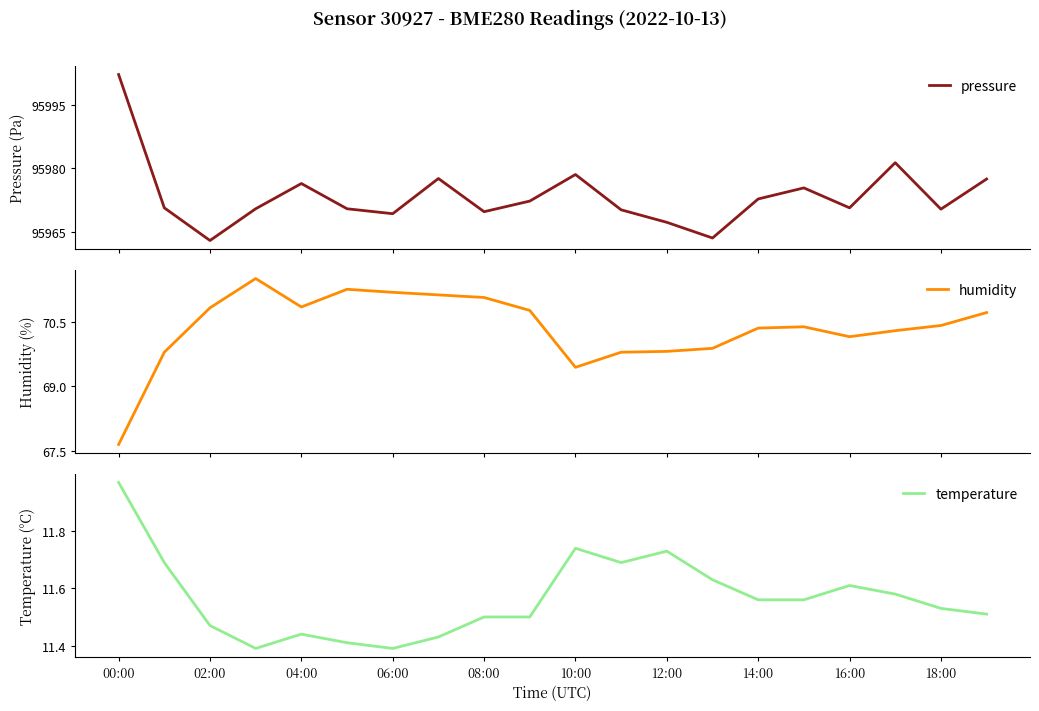

At how many categories does at least one series exceed 55721?

20